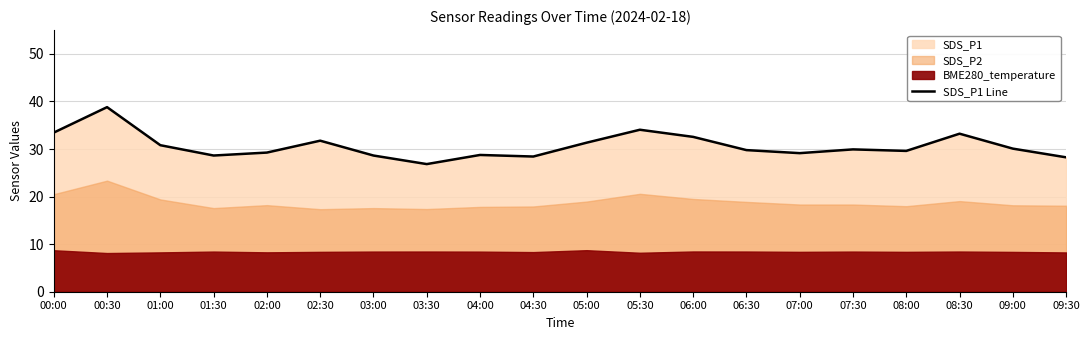

What position from the left is 00:00?

1